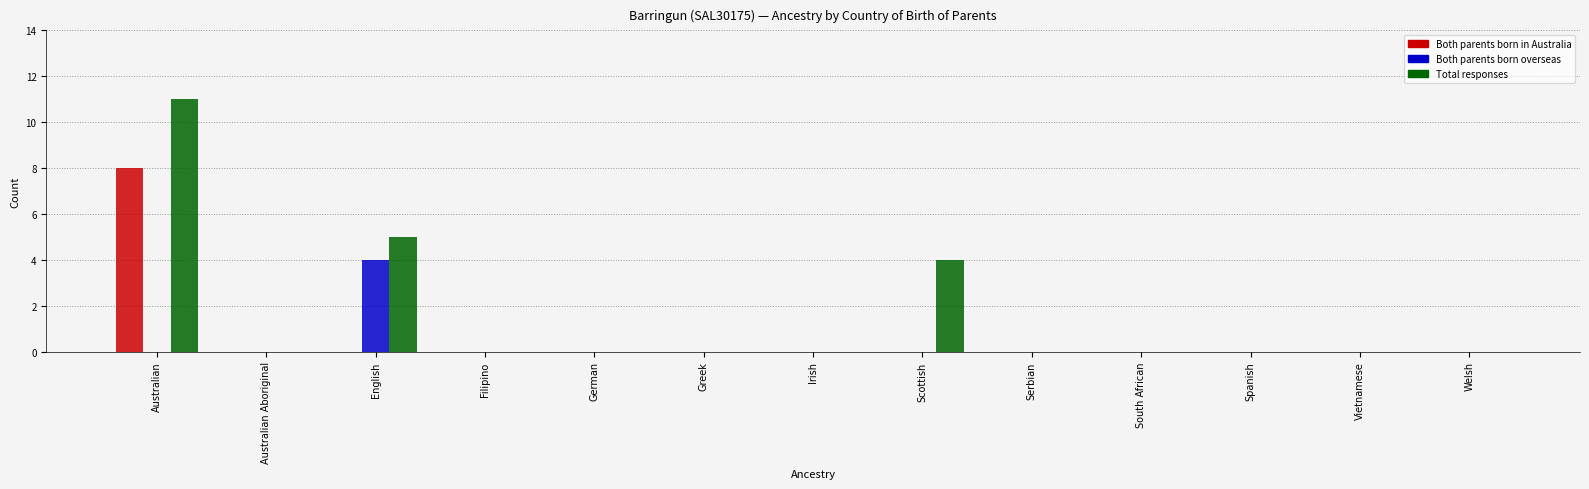

Which series has the largest range (max minus min)?

Total responses